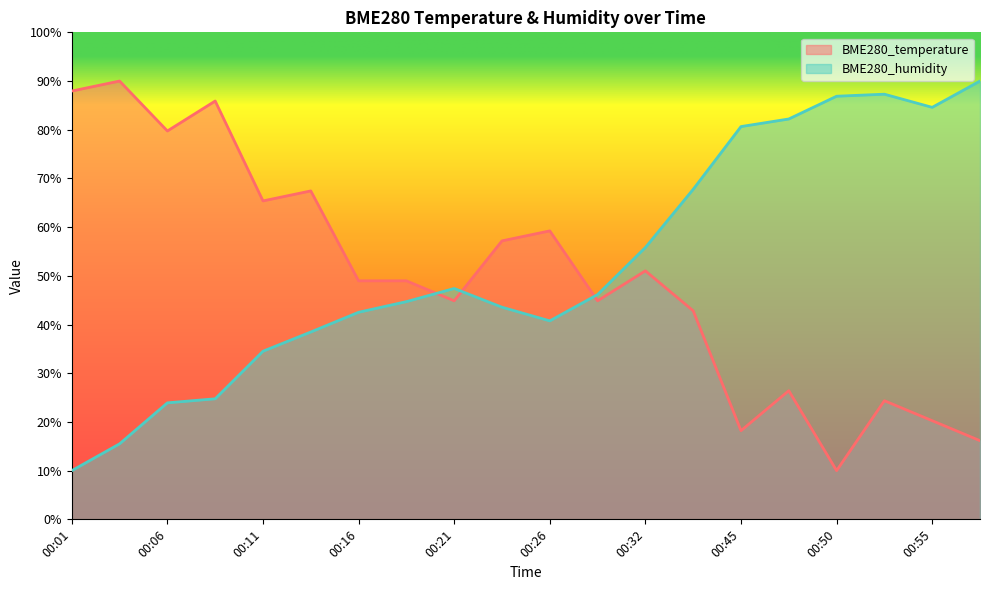

How many lines are shown in the chart?

2